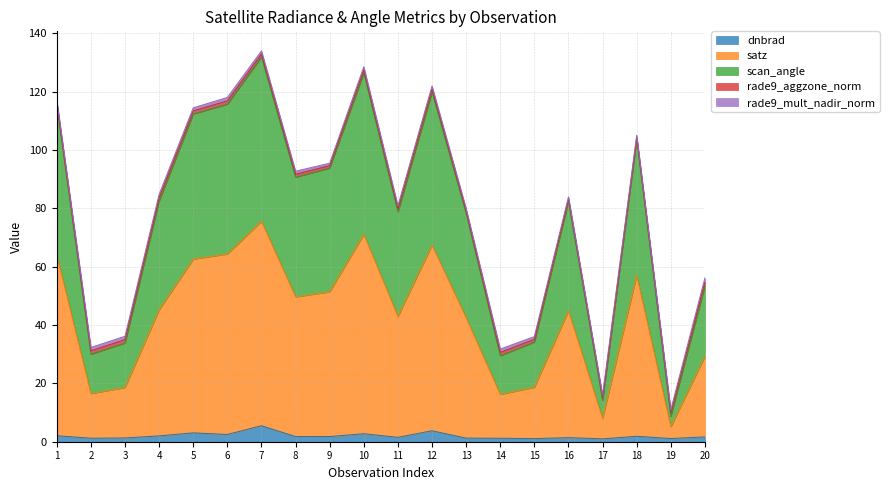

True or false: dnbrad and satz cross at least once.

False